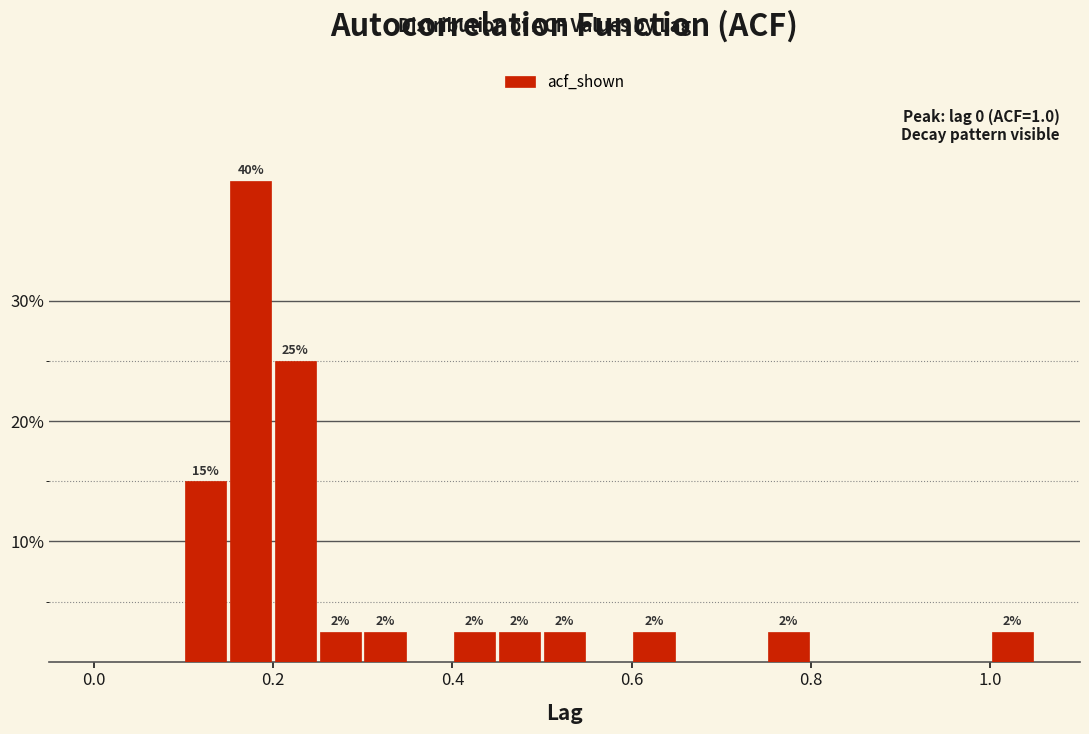

Around what value on the x-axis is the tallest bar? Give the approximate position of its centre, as read against the axis.

0.18